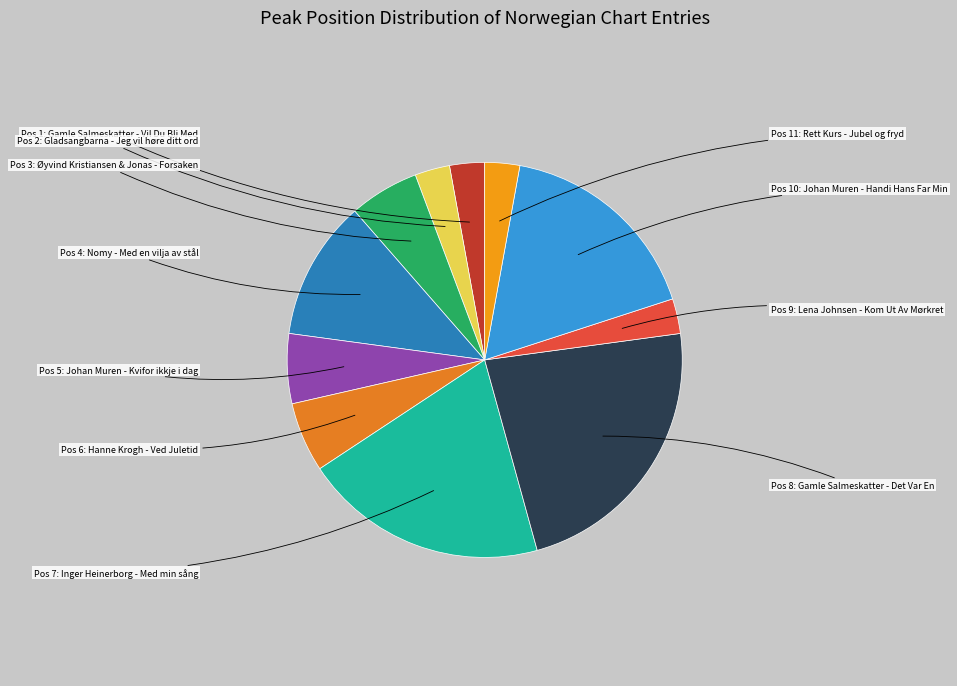

Do Pos 9 and Pos 2 together represent more than half of the pie?

No